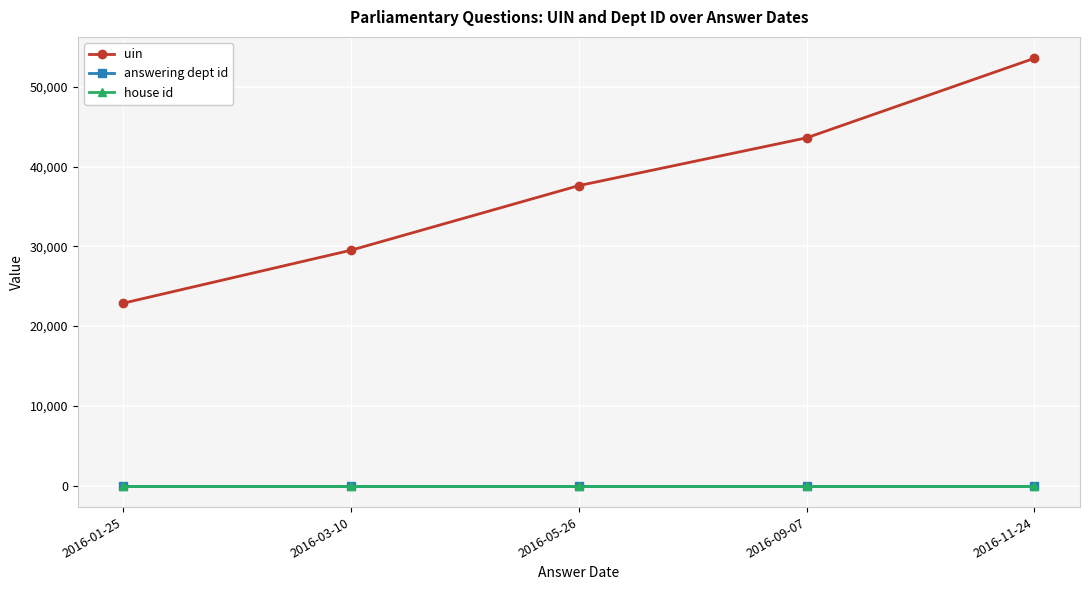

At which label is uin closest to 38220?

2016-05-26